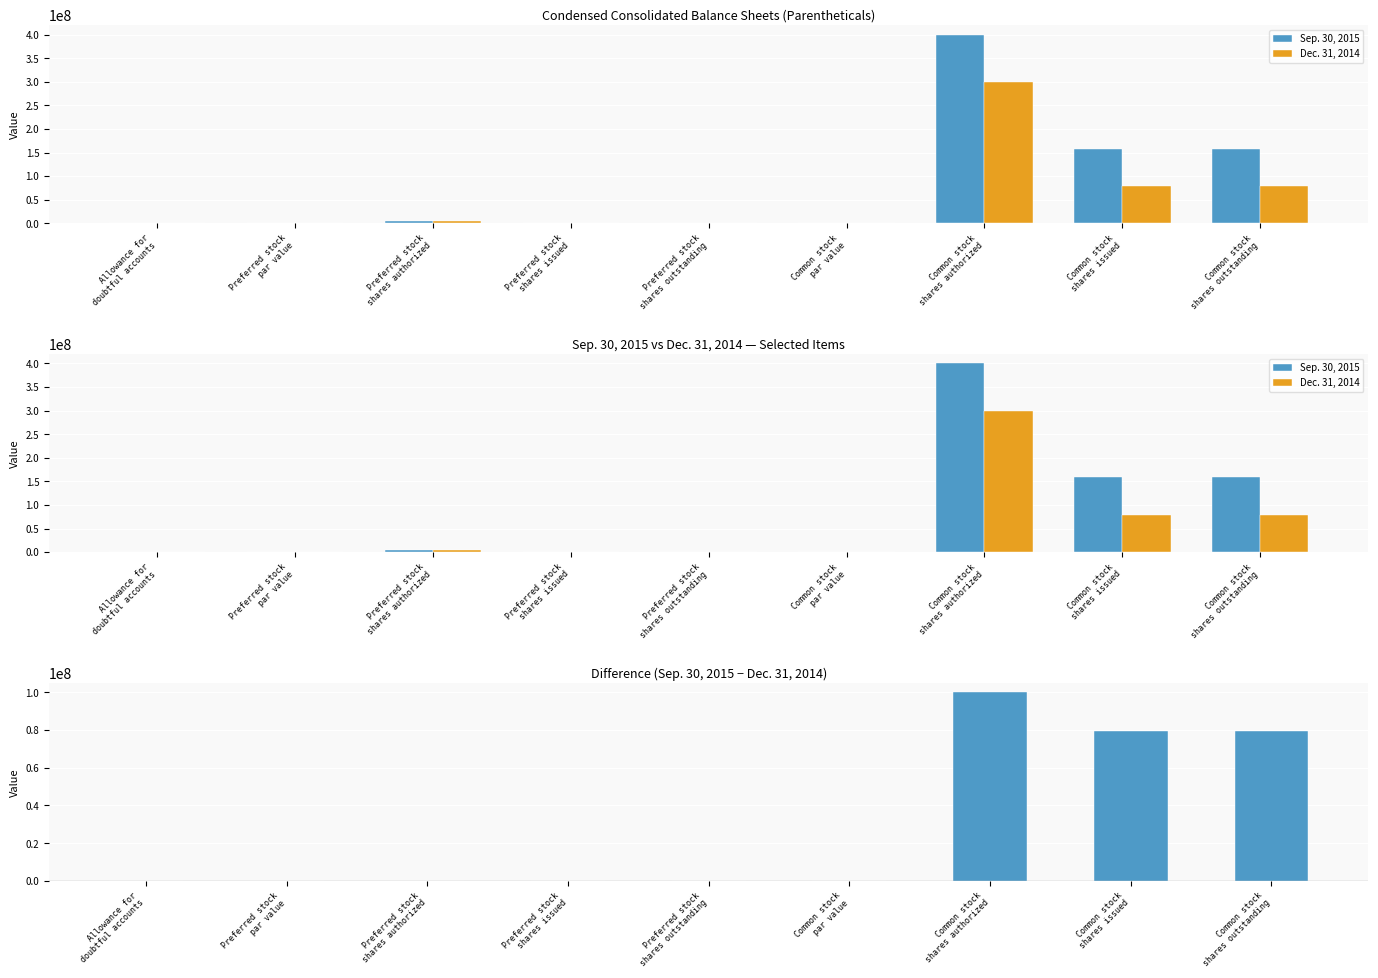

At which label does Difference reach its peak?

Common stock
shares authorized